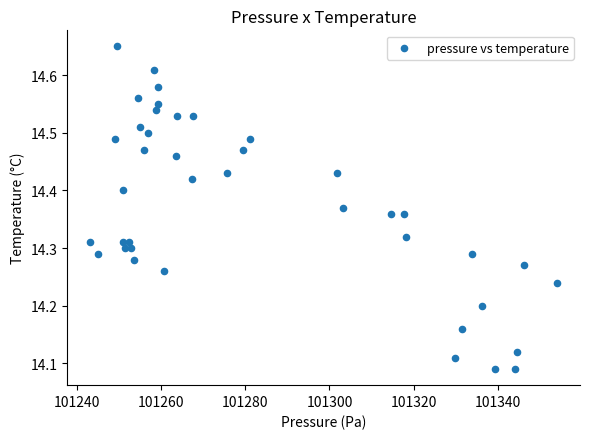

What is the range of Y values (max minus min)?

0.6